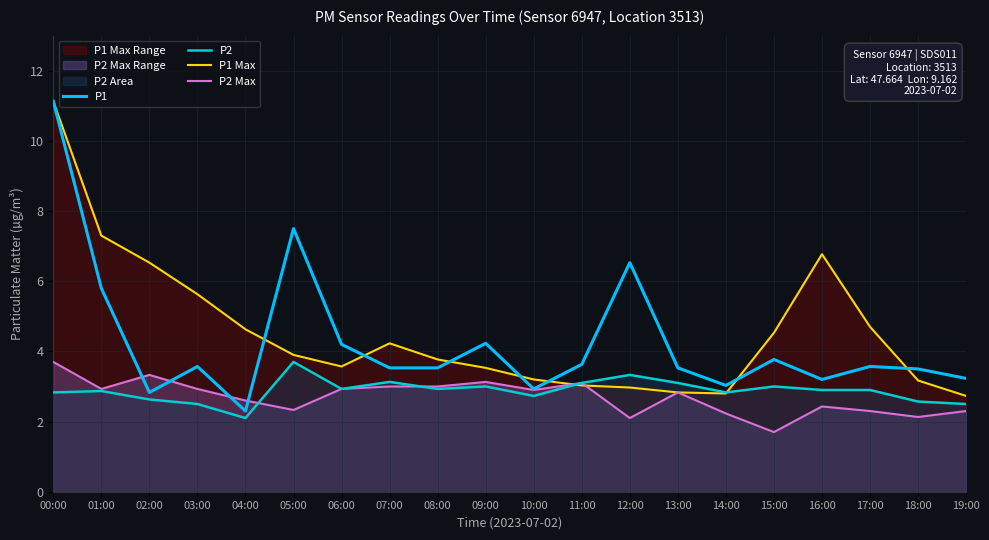

How many interior local peaks does the P2 Max series have?

5